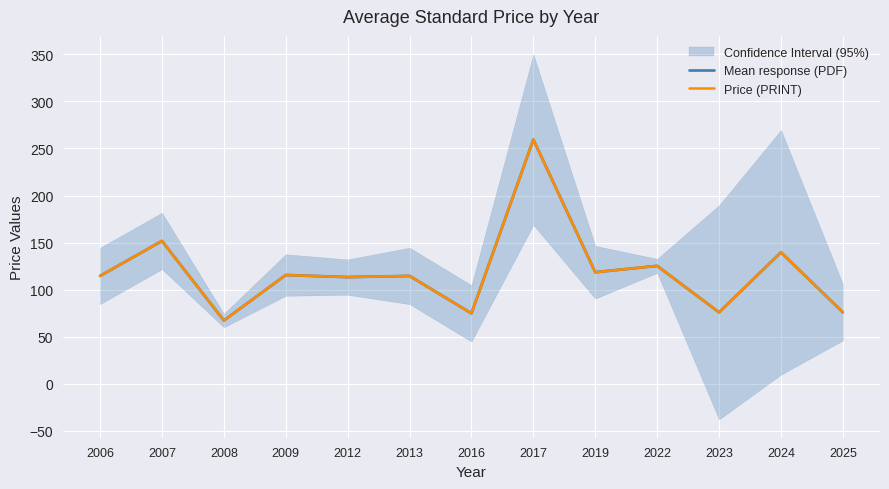

True or false: Mean response (PDF) and Price (PRINT) intersect in this chart.

False